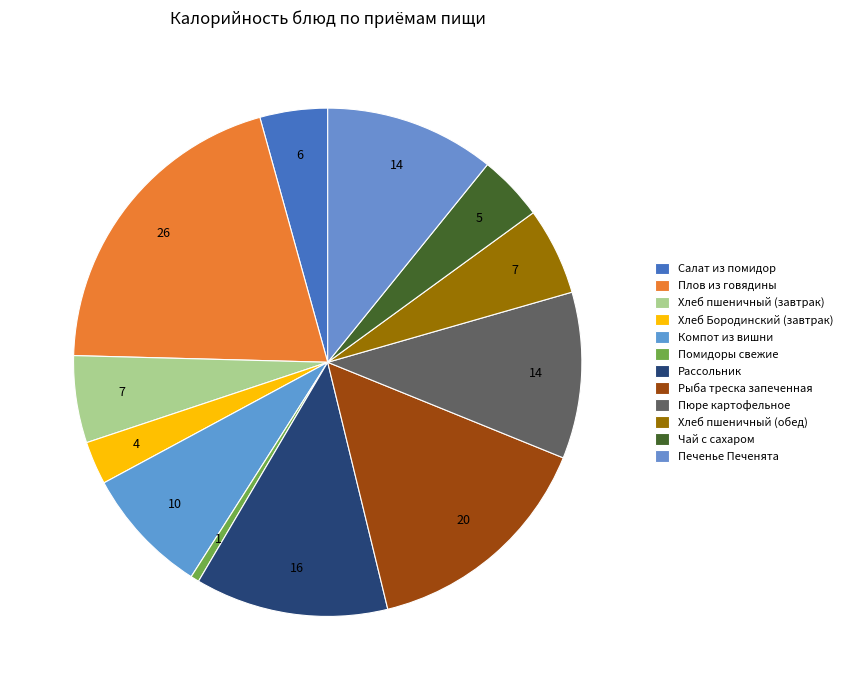

How many slices are in this pie chart?

12